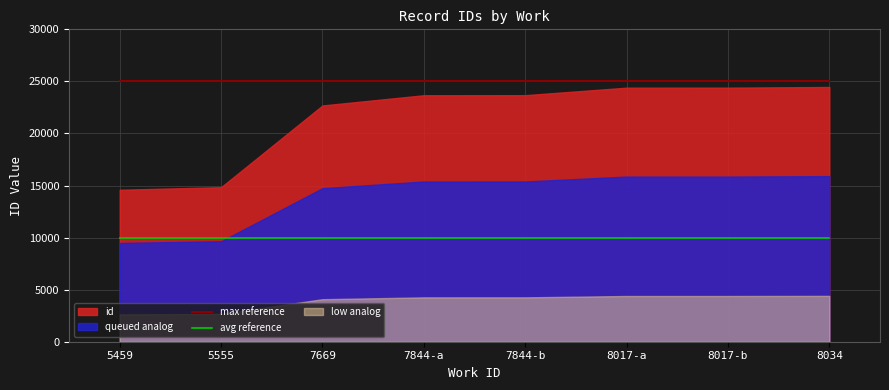

At how many categories does at least one series exceed 14152?

8